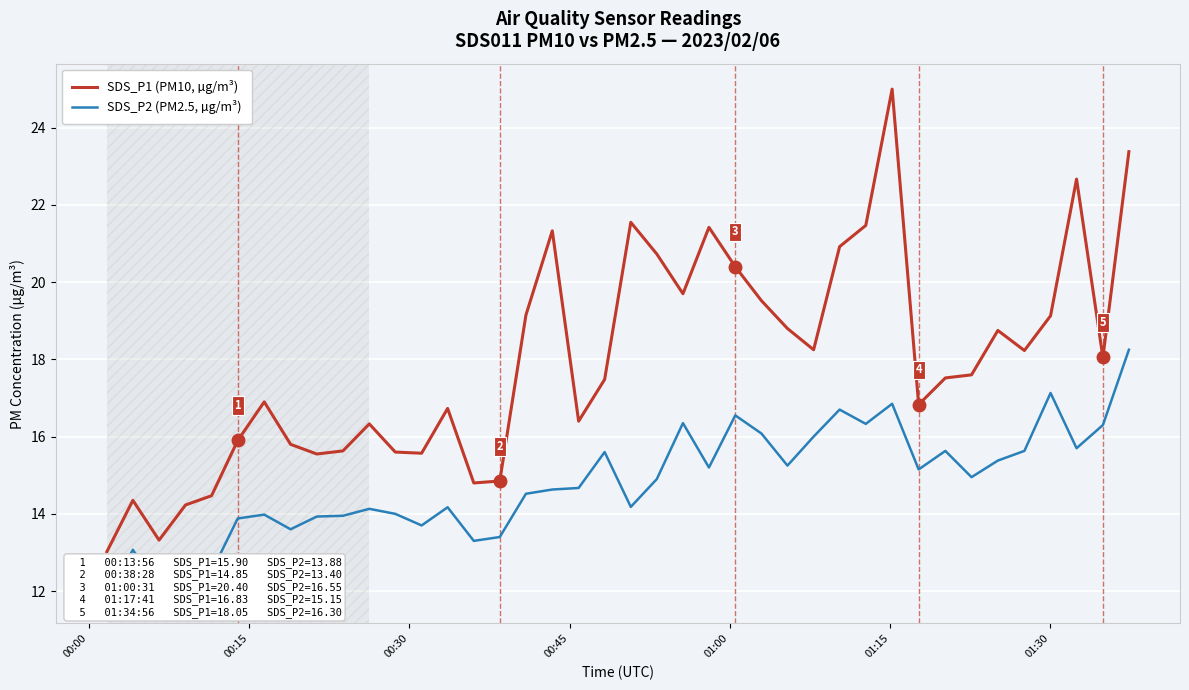

What is the minimum value for SDS_P1 (PM10, µg/m³)?

13.0